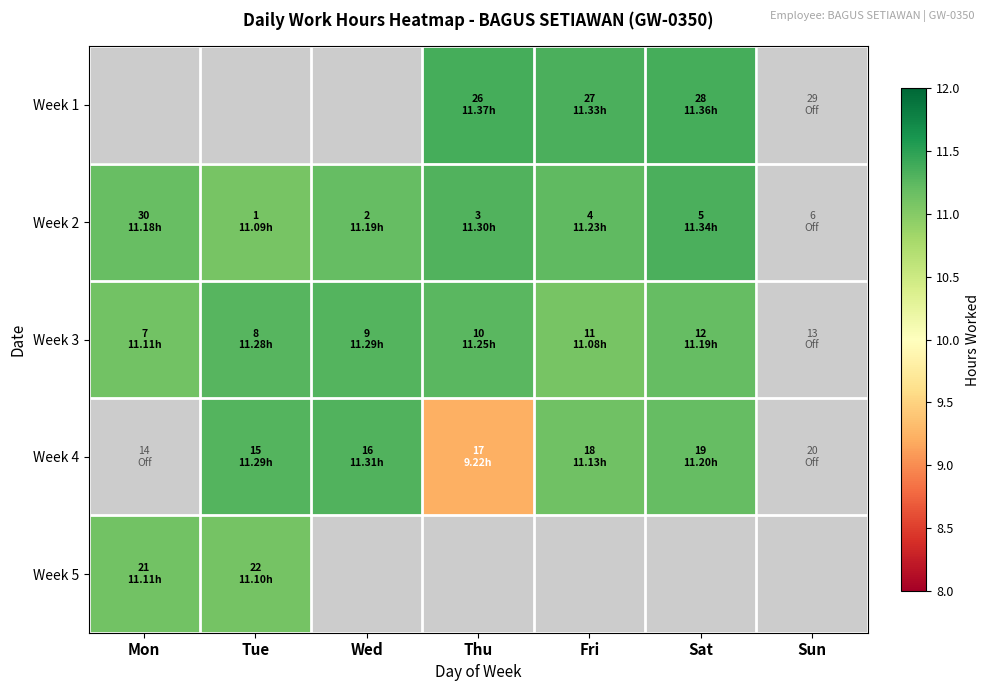

List the series in order of their overall mean, highest first.

Week 1, Week 2, Week 3, Week 4, Week 5